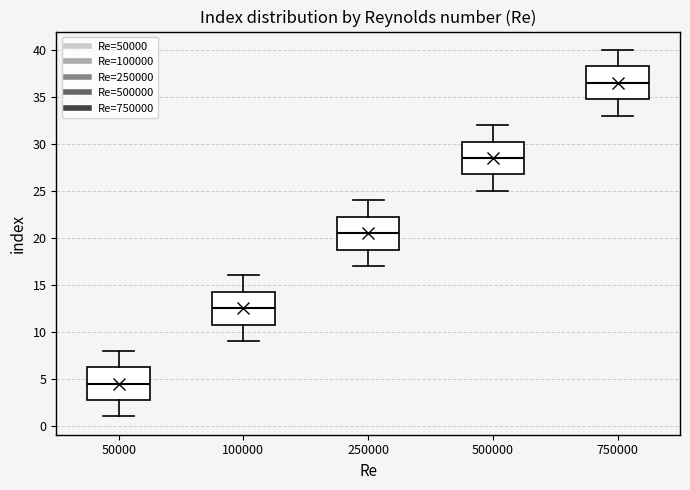

Which box's median line is the highest?

750000